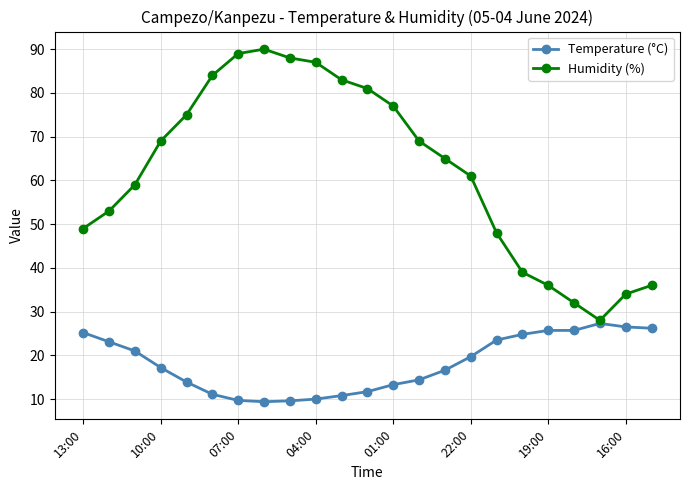

What is the difference between the maximum and minimum values in the Temperature (°C) series?

17.9